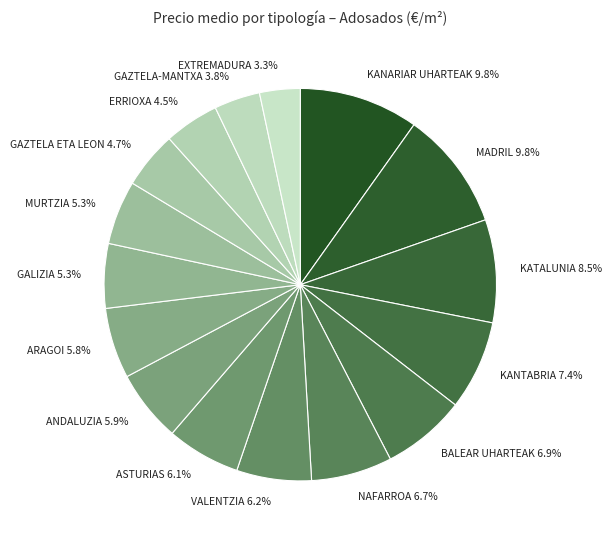

Is the sum of ERRIOXA 4.5% and GALIZIA 5.3% greater than half?

No